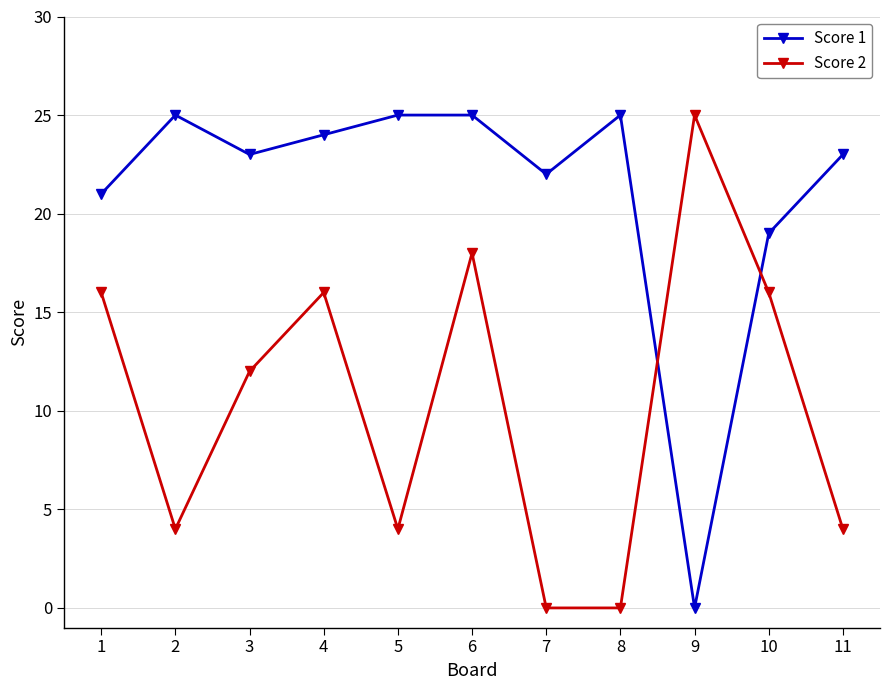

The Score 2 series shows 28 at 10. True or false?

False